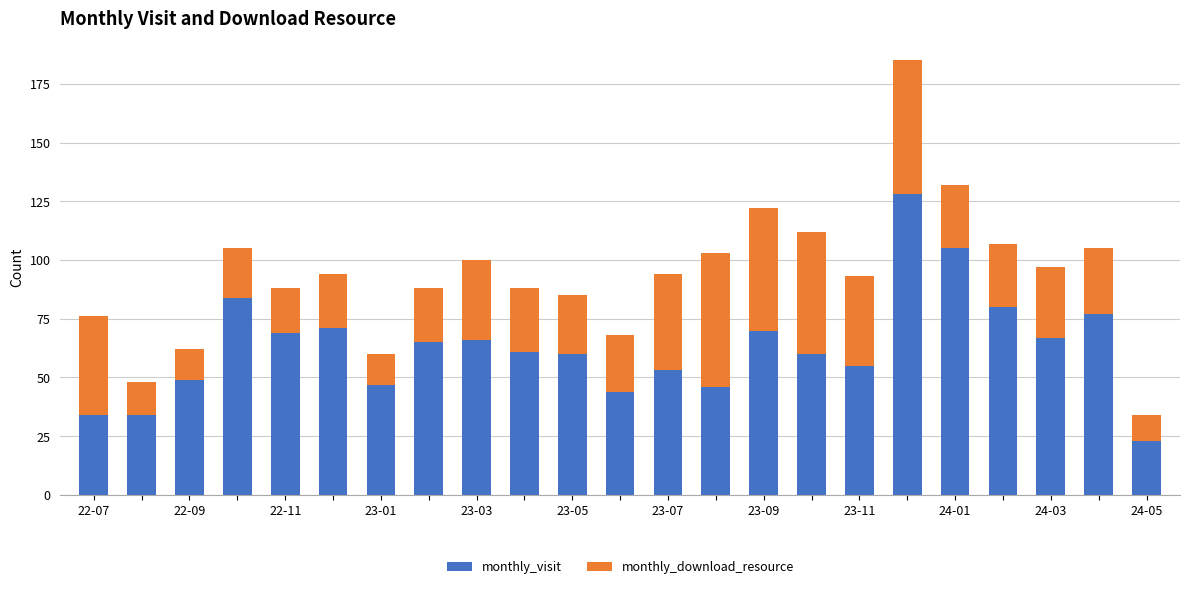

What is the lowest value of the monthly_visit series?

23